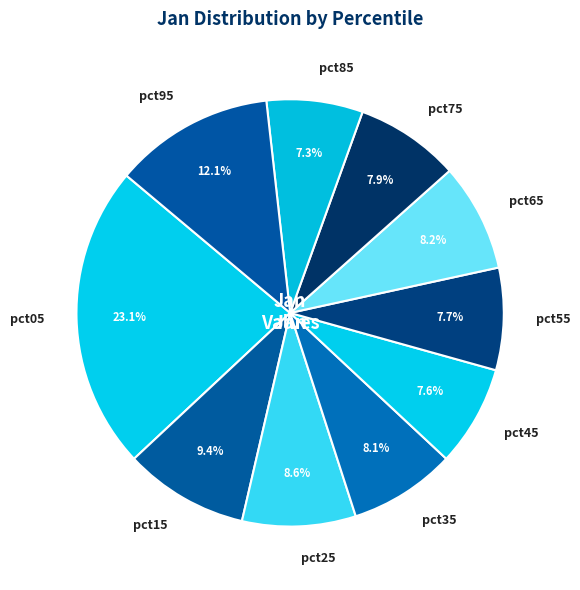

Is it true that pct85 is 1% of the pie?

False